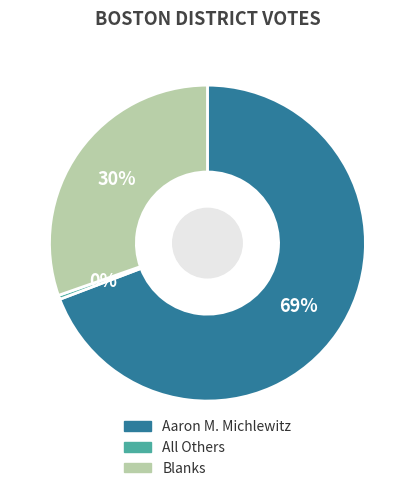

Which category has the biggest portion of the pie?

Aaron M. Michlewitz